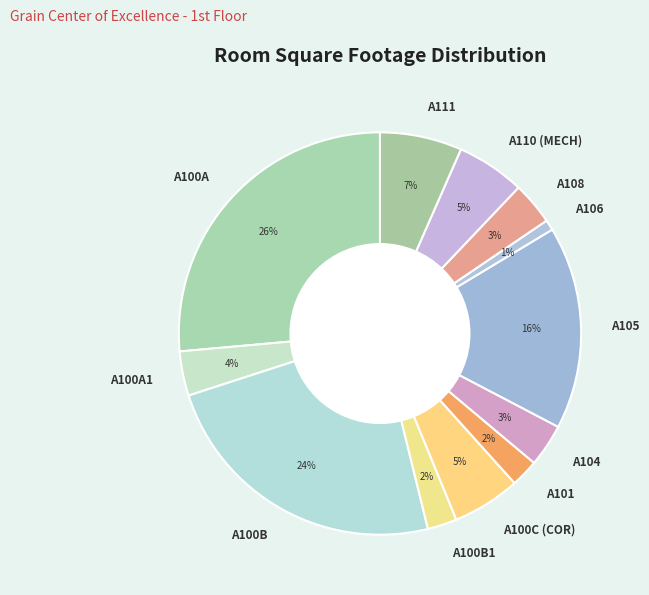

What is the smallest slice in the pie chart?

A106